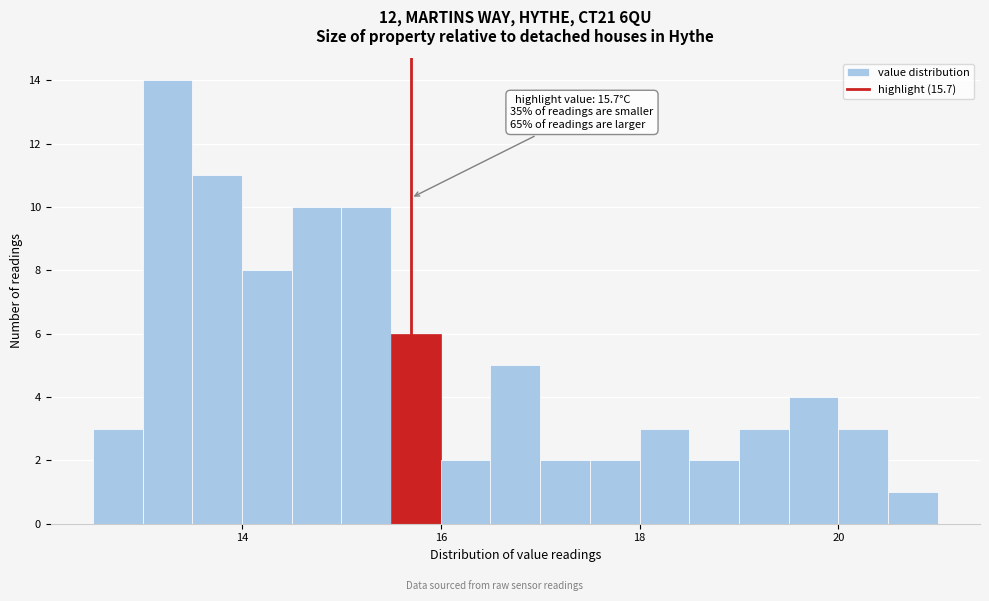

Read against the x-axis, roughly where is the centre of the tallest bar?

13.2